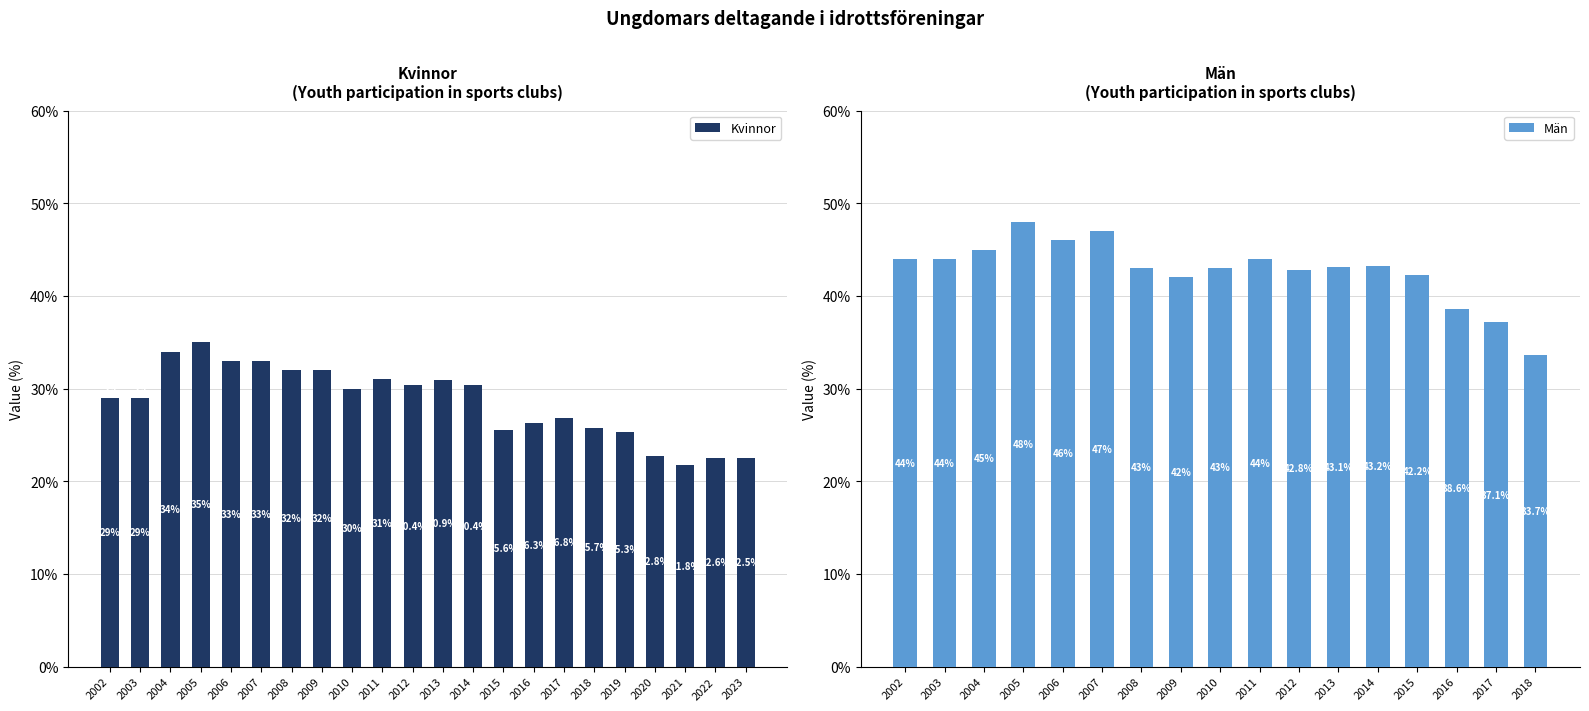

Rank the categories by value from lowest to highest.

2021, 2023, 2022, 2020, 2019, 2015, 2018, 2016, 2017, 2002, 2003, 2010, 2014, 2012, 2013, 2011, 2008, 2009, 2006, 2007, 2004, 2005